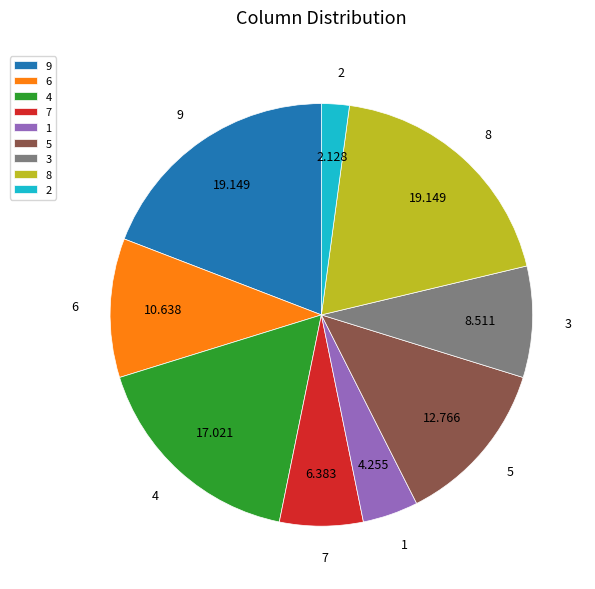

Do 1 and 5 together represent more than half of the pie?

No